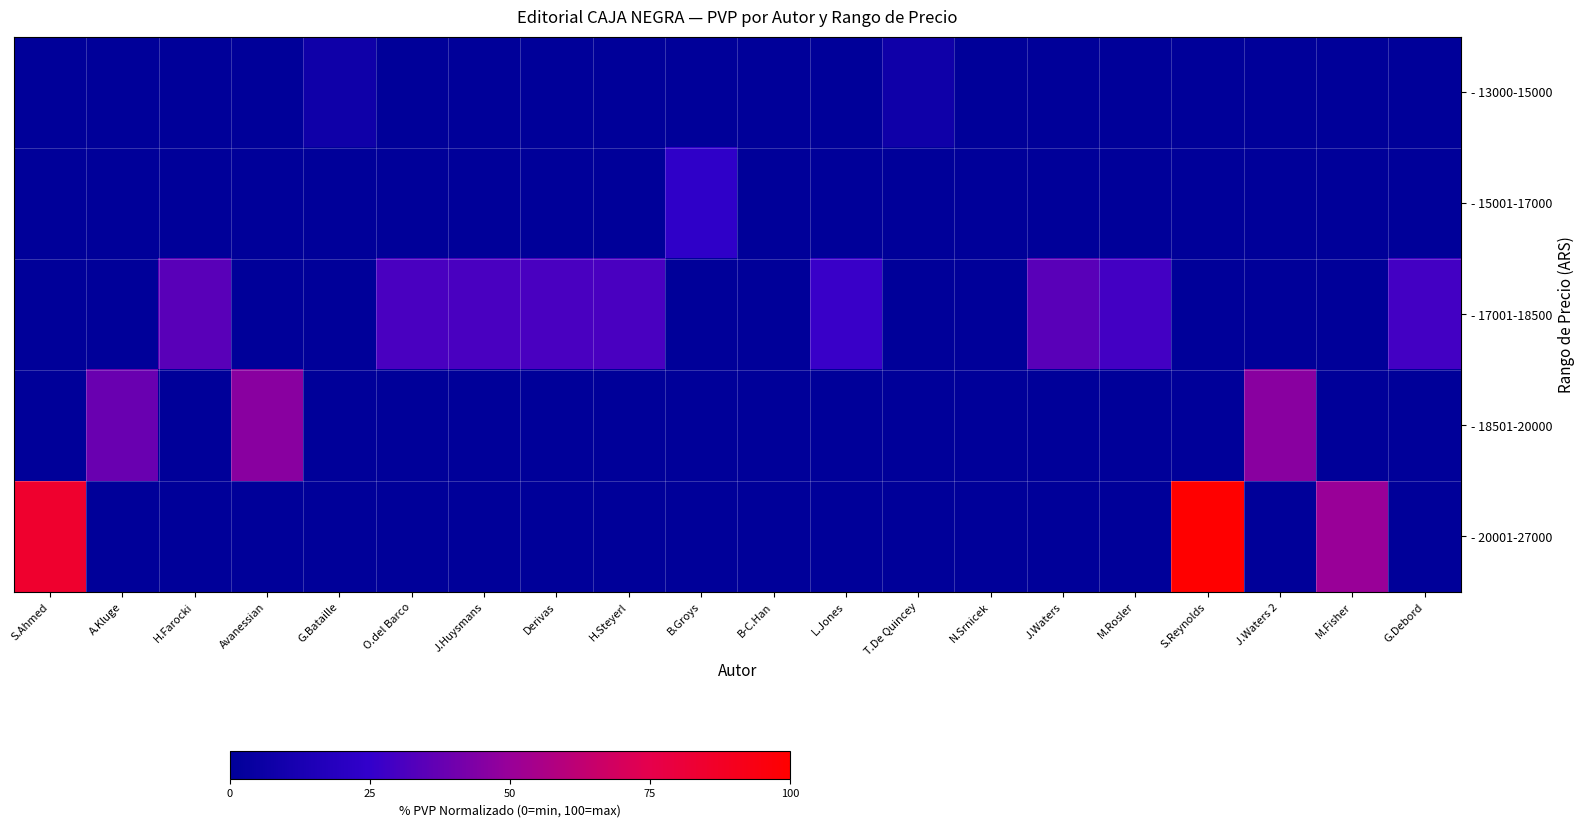

List the series in order of their peak value, lowest first.

- 13000-15000, - 15001-17000, - 17001-18500, - 18501-20000, - 20001-27000